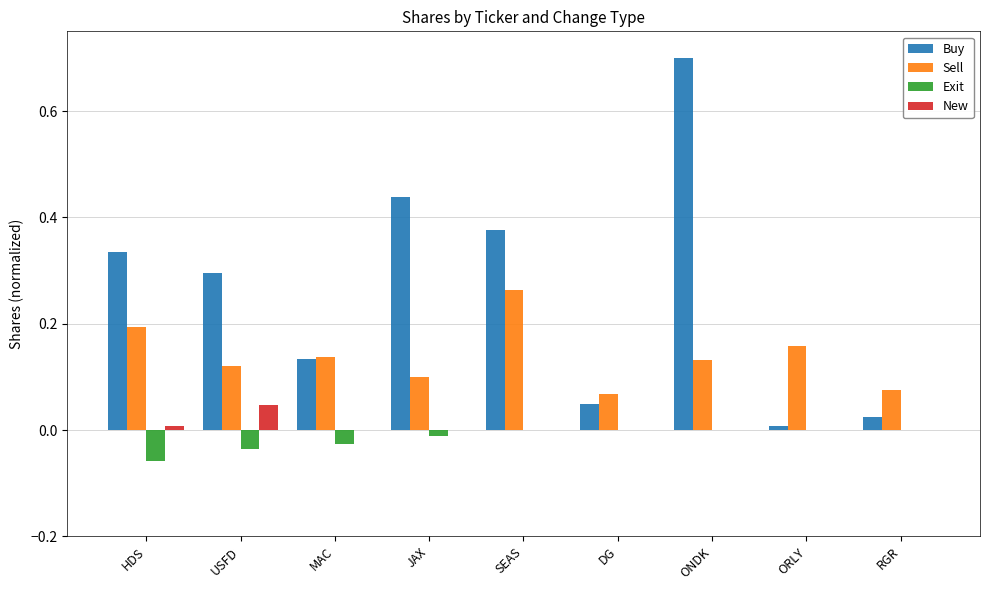

Which series changed the most between ONDK and RGR?

Buy